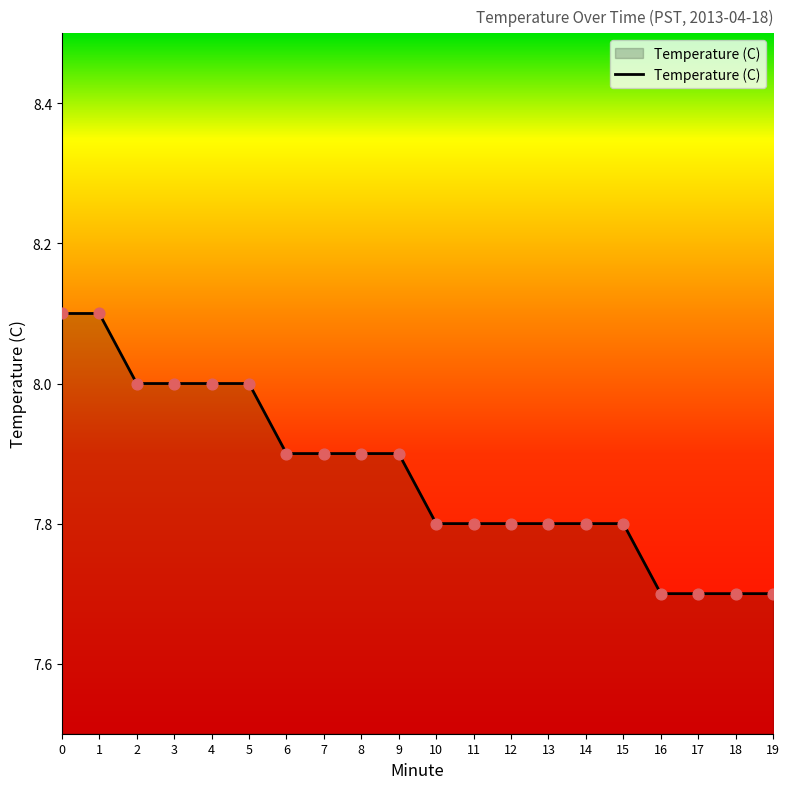

What is the change in value from 0 to 9?

-0.2